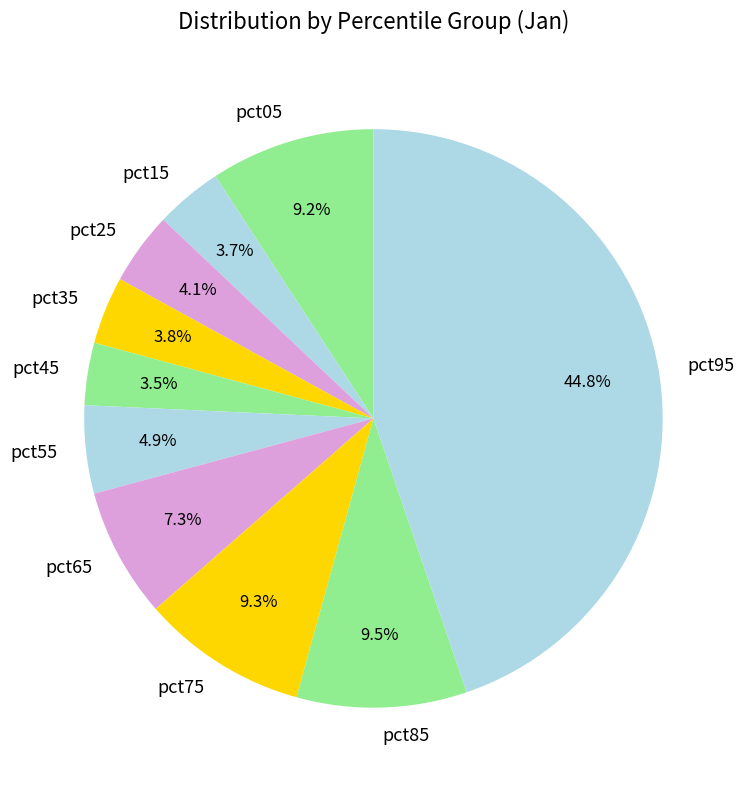

Which has a higher value, pct65 or pct85?

pct85